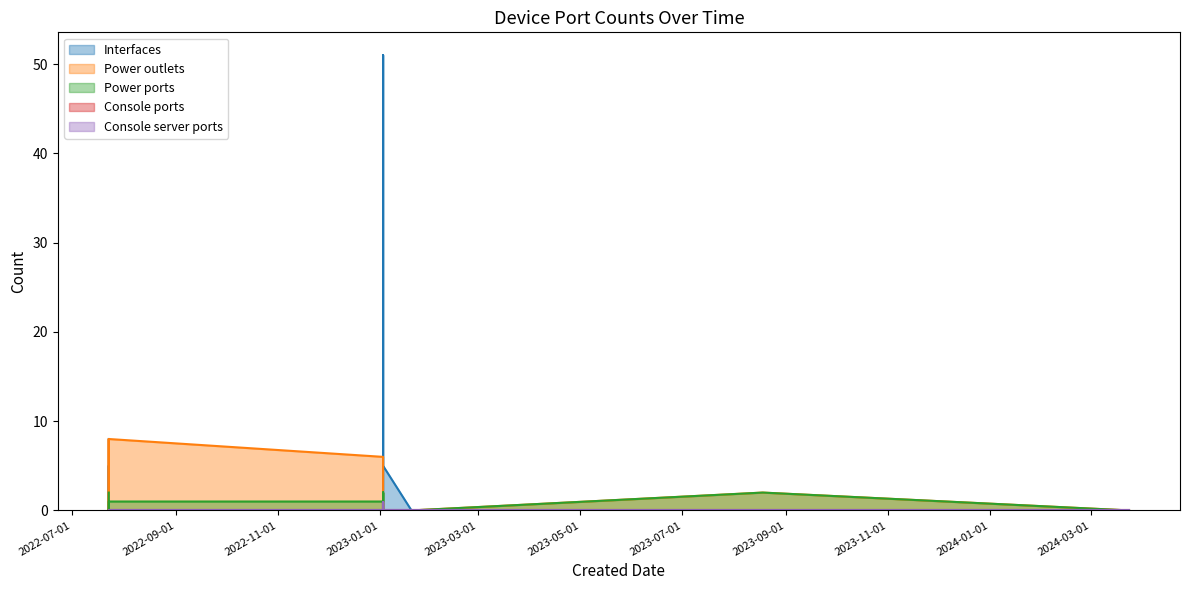

True or false: Console ports has more than 0 points higher than both neighbors.

False